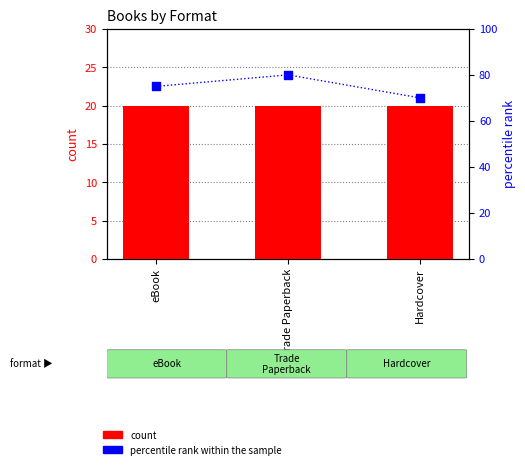

Is the value of count at Hardcover greater than the value of percentile rank within the sample at Trade Paperback?

No